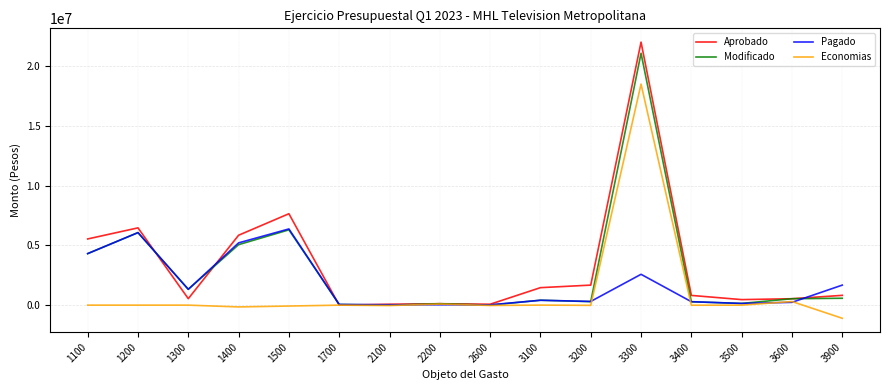

Which series has the largest range (max minus min)?

Aprobado